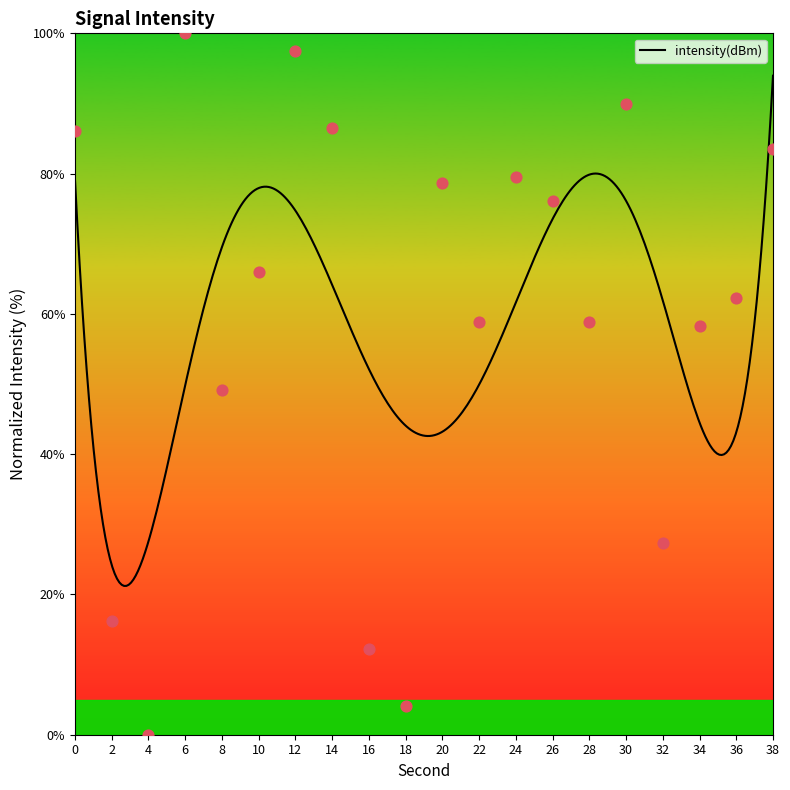

Which has a higher value, 24 or 30?

30